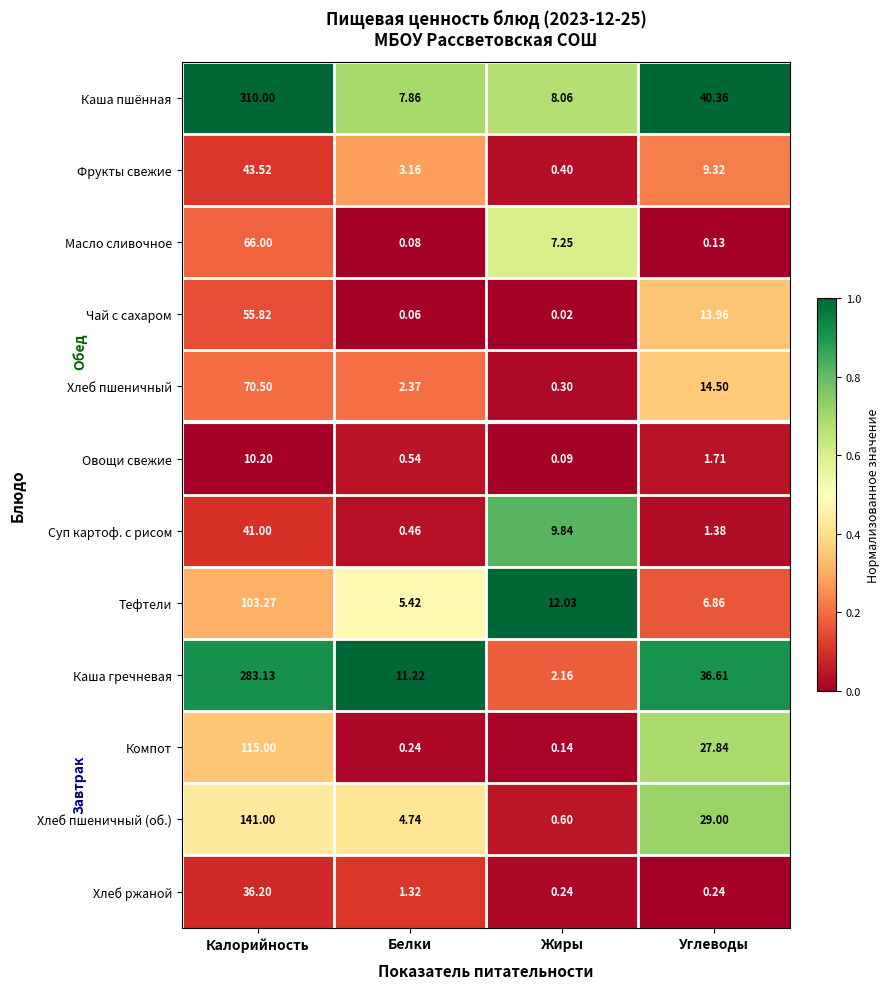

At which label is Каша гречневая closest to 142?

Углеводы